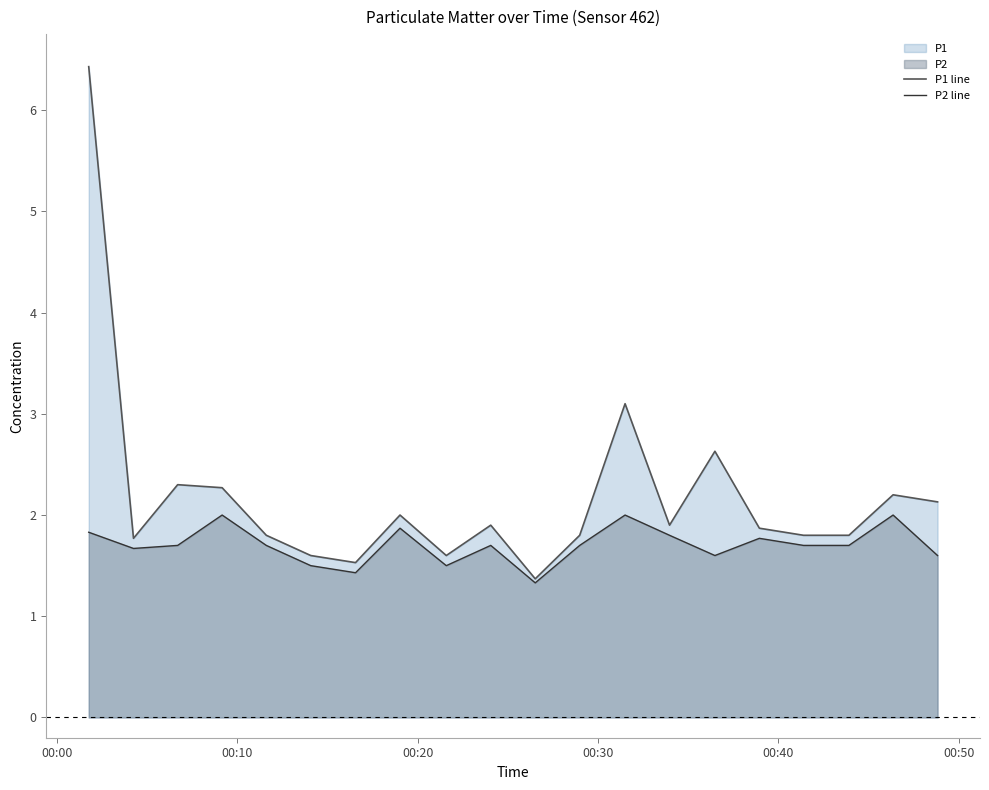

Does the chart have visible grid lines?

No